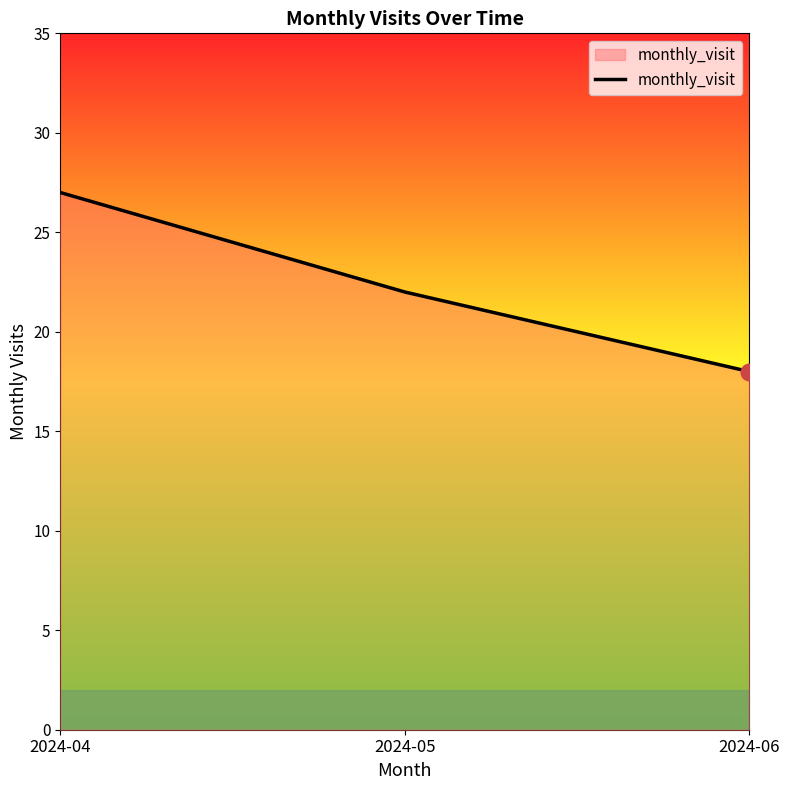

Where is the data nearest to the value 22?

2024-05